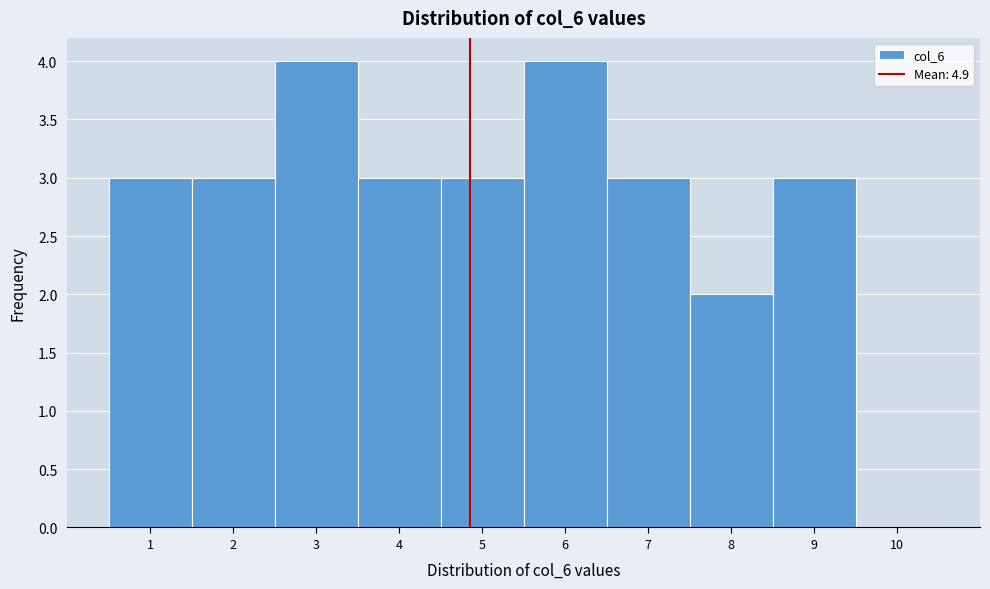

What is the height of the bar covering 5.5 to 6.5 on the x-axis? The values are not printed on the chart, so give them approximately, as read against the axis.

4